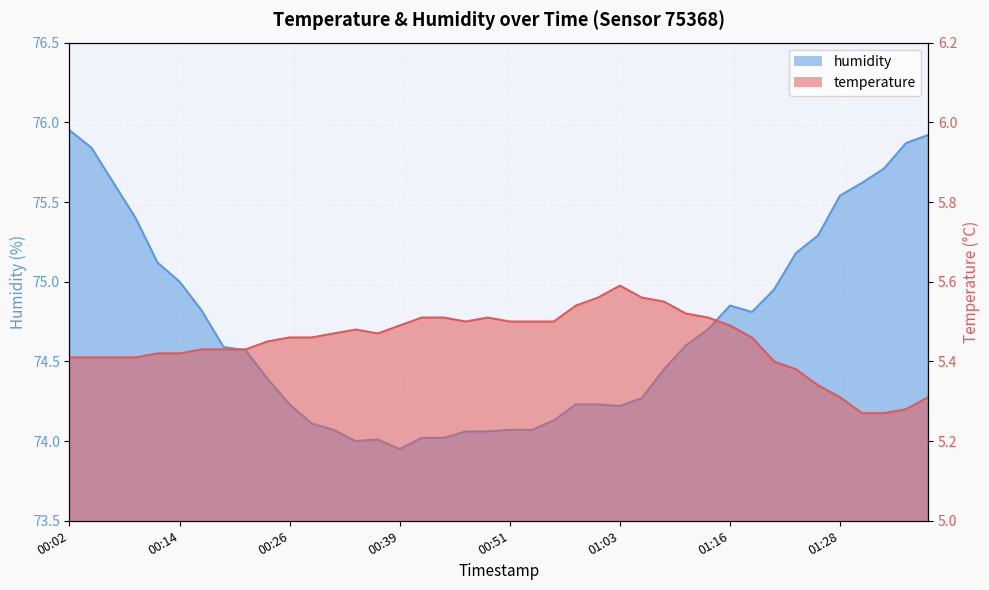

Which series changed the most between 01:21 and 01:33?

humidity